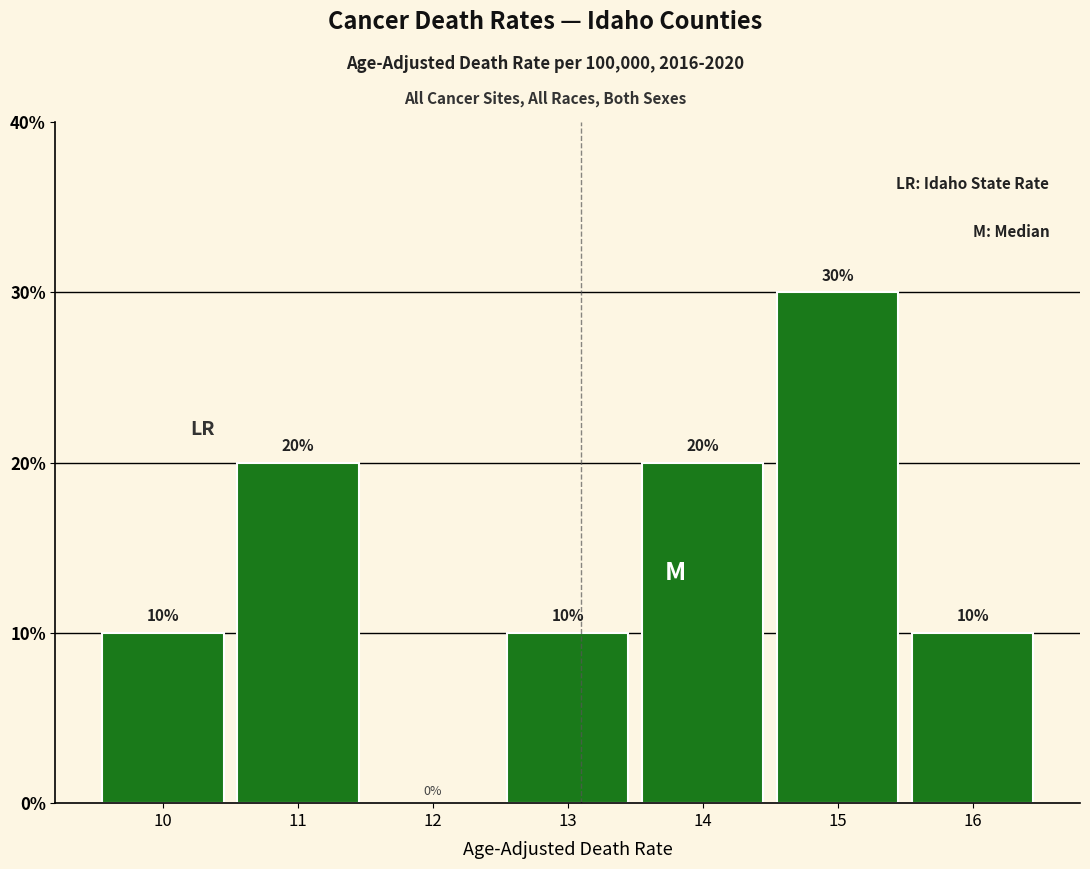

Reading left to right, transcribe this chart: for each bar, give the range it covers on the x-axis and its height.

9.5 to 10.5: 10
10.5 to 11.5: 20
11.5 to 12.5: 0
12.5 to 13.5: 10
13.5 to 14.5: 20
14.5 to 15.5: 30
15.5 to 16.5: 10